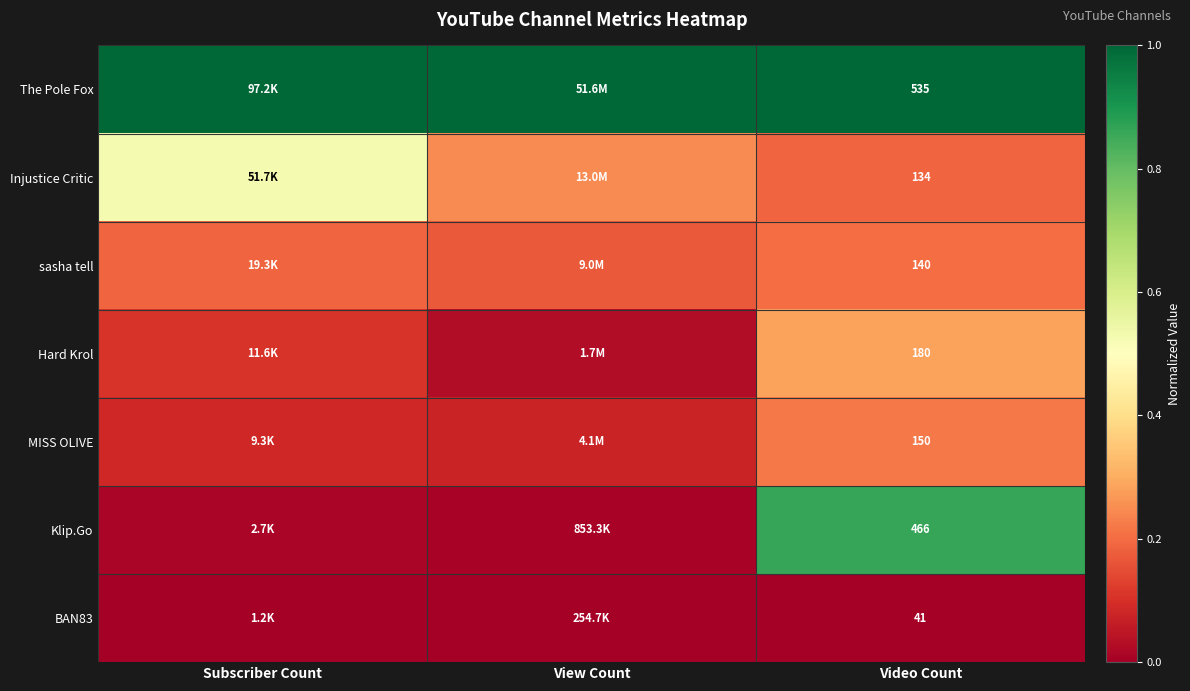

List the series in order of their peak value, lowest first.

BAN83, sasha tell, MISS OLIVE, Hard Krol, Injustice Critic, Klip.Go, The Pole Fox